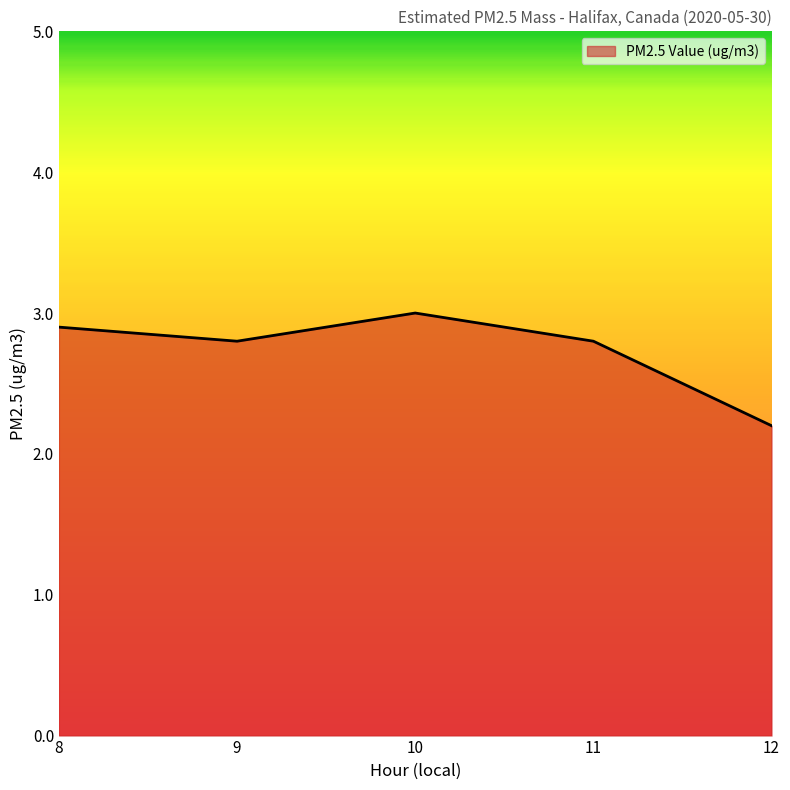

The chart shows a value of 4.5 at 11. True or false?

False